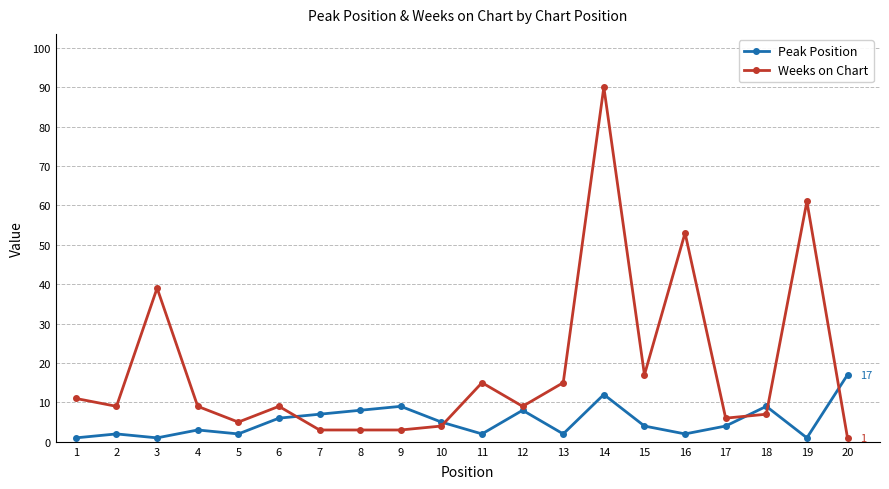

How many categories are shown in the chart?

20